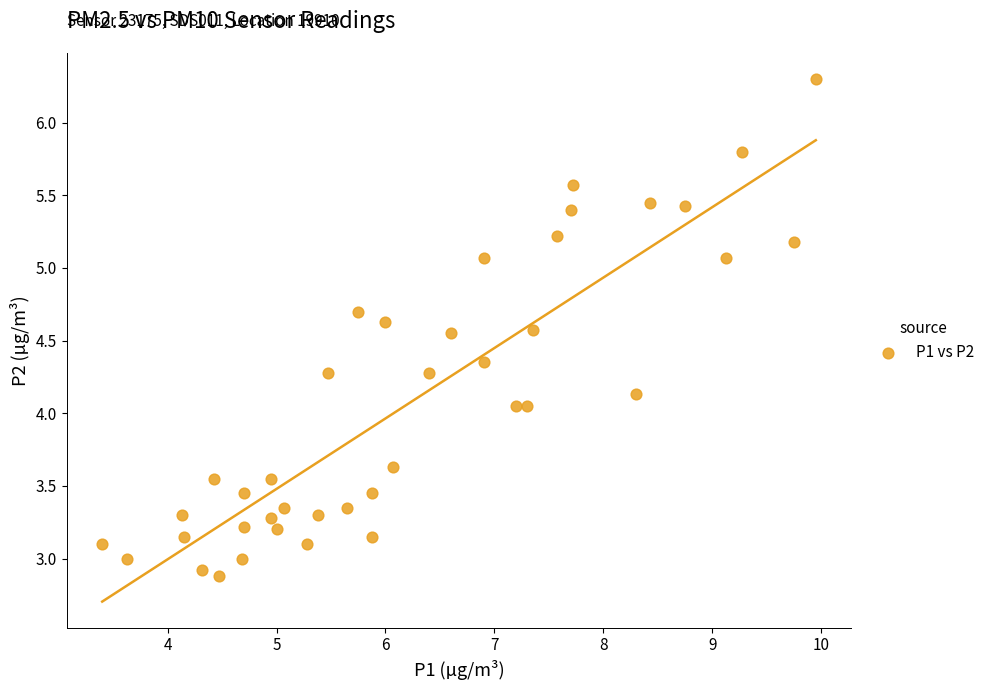

What is the range of X values (max minus min)?

6.5